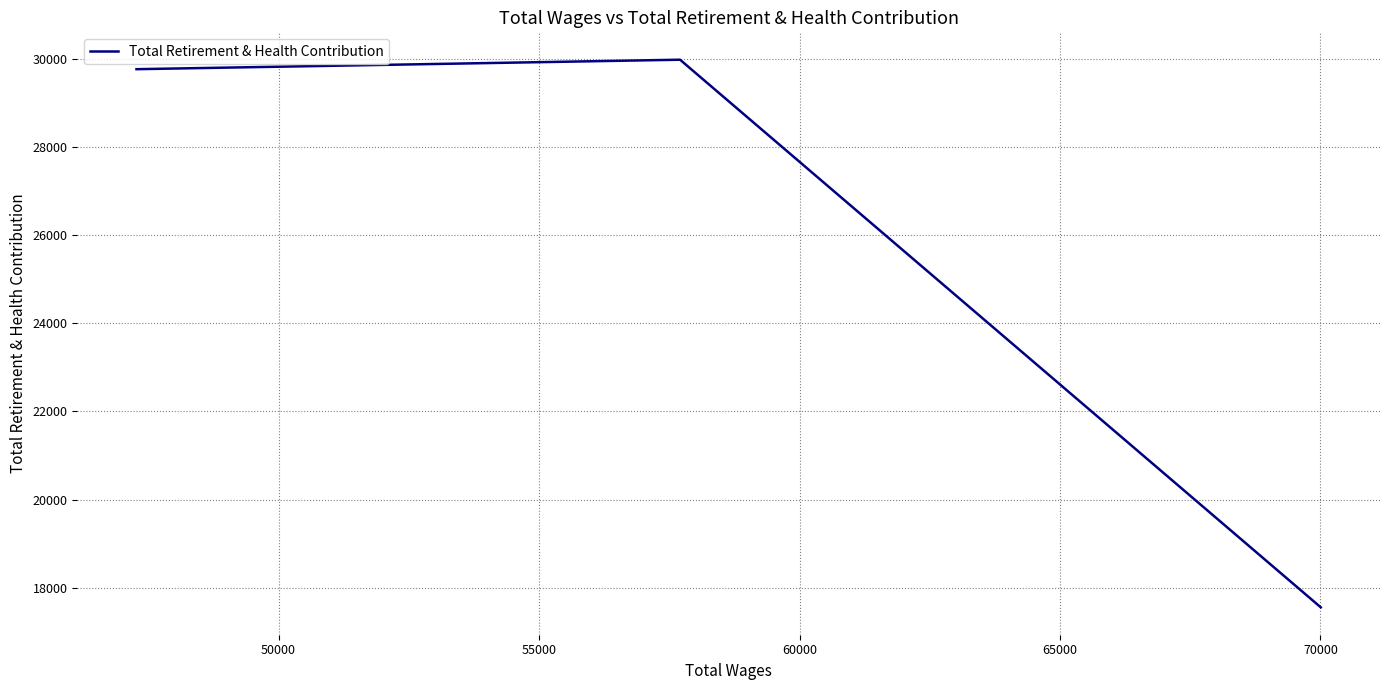

Is this an area chart (filled region under the line)?

No